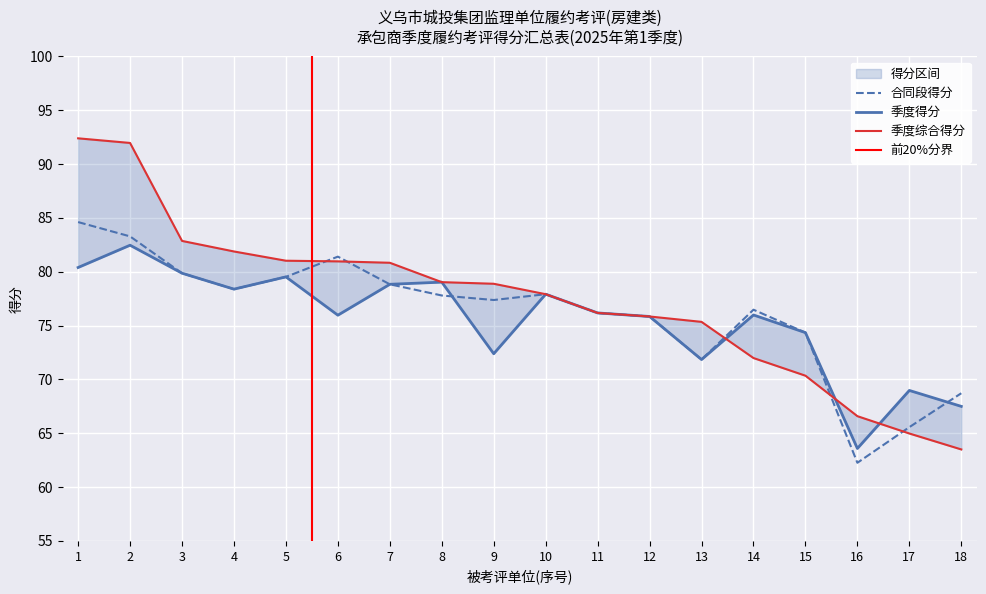

What are all the series names shown in the legend?

合同段得分, 季度得分, 季度综合得分